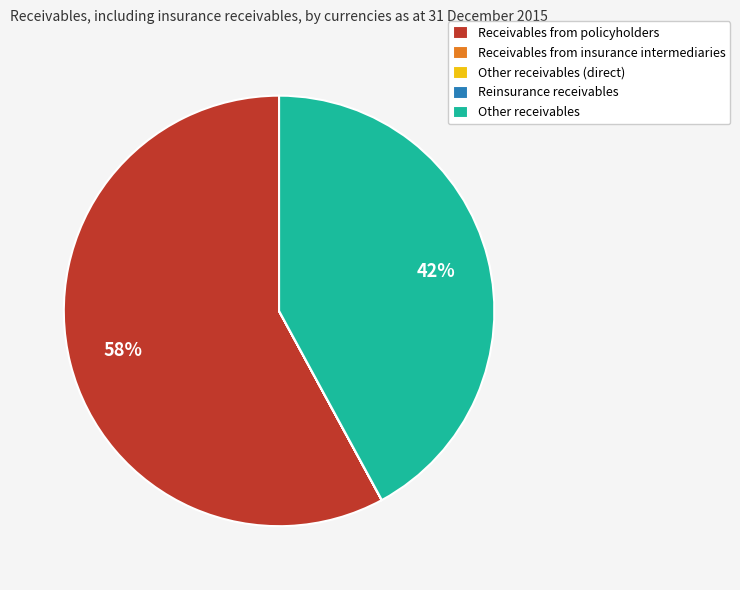

What percentage is the Other receivables slice, to the nearest percent?

42%